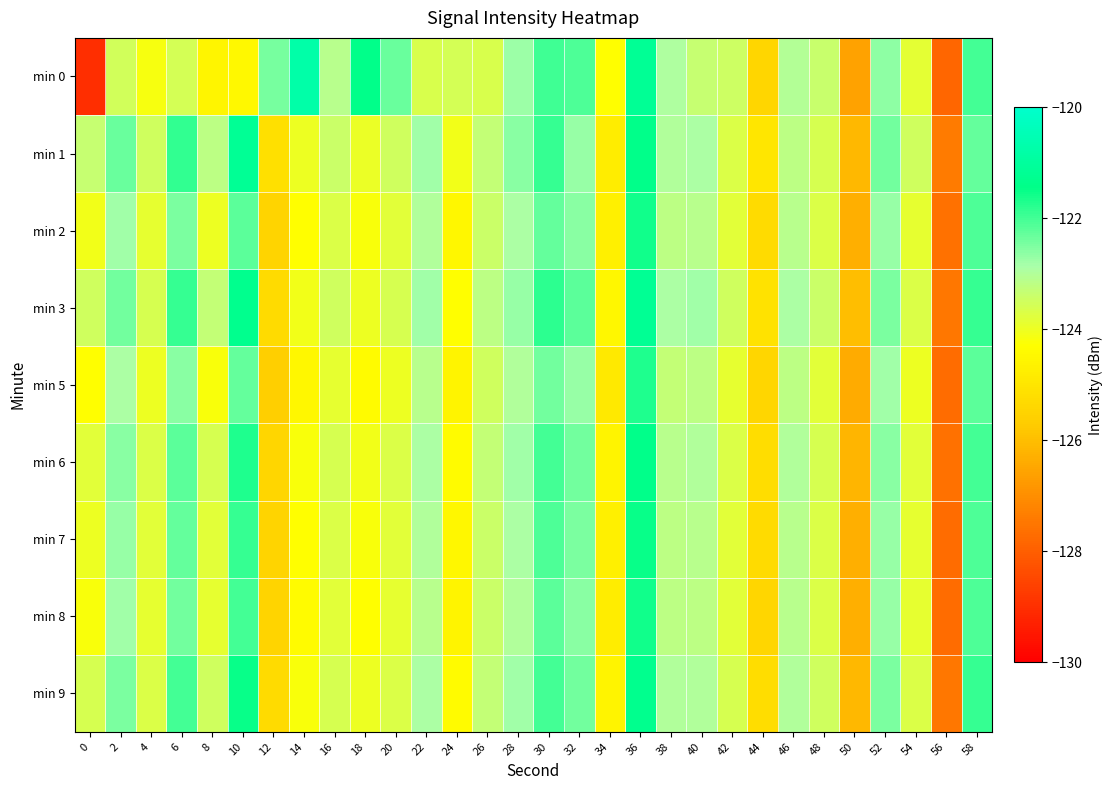

Reading left to right, transcribe all the data shown in this chart.

min 0: 0=-129.0	2=-123.5	4=-124.1	6=-123.6	8=-124.5	10=-124.5	12=-122.5	14=-120.8	16=-123.1	18=-121.4	20=-122.3	22=-123.7	24=-123.6	26=-123.6	28=-122.8	30=-122.0	32=-122.1	34=-124.3	36=-121.1	38=-123.0	40=-123.3	42=-123.5	44=-125.4	46=-123.0	48=-123.4	50=-126.6	52=-122.6	54=-123.8	56=-127.8	58=-122.0
min 1: 0=-123.4	2=-122.3	4=-123.5	6=-121.9	8=-123.2	10=-121.2	12=-125.1	14=-124.0	16=-123.4	18=-124.0	20=-123.5	22=-122.8	24=-124.1	26=-123.3	28=-122.6	30=-121.9	32=-122.7	34=-124.8	36=-121.4	38=-123.0	40=-122.9	42=-123.7	44=-125.0	46=-123.2	48=-123.6	50=-126.1	52=-122.4	54=-123.5	56=-127.4	58=-122.3
min 2: 0=-124.1	2=-122.8	4=-123.9	6=-122.5	8=-124.0	10=-122.2	12=-125.5	14=-124.3	16=-123.7	18=-124.2	20=-123.8	22=-123.0	24=-124.5	26=-123.4	28=-122.9	30=-122.3	32=-122.6	34=-124.7	36=-121.6	38=-123.2	40=-123.1	42=-123.8	44=-125.3	46=-123.1	48=-123.7	50=-126.3	52=-122.7	54=-123.9	56=-127.6	58=-122.1
min 3: 0=-123.5	2=-122.4	4=-123.6	6=-121.9	8=-123.3	10=-121.3	12=-125.3	14=-124.1	16=-123.5	18=-124.0	20=-123.6	22=-122.8	24=-124.3	26=-123.2	28=-122.7	30=-121.8	32=-122.2	34=-124.5	36=-121.2	38=-122.9	40=-122.8	42=-123.5	44=-125.1	46=-122.9	48=-123.4	50=-126.0	52=-122.5	54=-123.7	56=-127.5	58=-121.9
min 5: 0=-124.3	2=-122.9	4=-124.0	6=-122.6	8=-124.2	10=-122.3	12=-125.6	14=-124.5	16=-123.9	18=-124.4	20=-124.0	22=-123.1	24=-124.6	26=-123.5	28=-123.0	30=-122.4	32=-122.7	34=-124.9	36=-121.7	38=-123.3	40=-123.2	42=-123.9	44=-125.4	46=-123.2	48=-123.8	50=-126.4	52=-122.8	54=-124.0	56=-127.7	58=-122.2
min 6: 0=-123.8	2=-122.6	4=-123.7	6=-122.2	8=-123.6	10=-121.7	12=-125.4	14=-124.2	16=-123.6	18=-124.1	20=-123.7	22=-122.9	24=-124.4	26=-123.3	28=-122.8	30=-122.0	32=-122.4	34=-124.6	36=-121.4	38=-123.1	40=-123.0	42=-123.7	44=-125.2	46=-123.0	48=-123.6	50=-126.2	52=-122.6	54=-123.8	56=-127.6	58=-122.0
min 7: 0=-124.0	2=-122.7	4=-123.8	6=-122.3	8=-123.8	10=-121.9	12=-125.5	14=-124.3	16=-123.7	18=-124.2	20=-123.8	22=-123.0	24=-124.5	26=-123.4	28=-122.9	30=-122.1	32=-122.5	34=-124.7	36=-121.5	38=-123.2	40=-123.1	42=-123.8	44=-125.3	46=-123.1	48=-123.7	50=-126.3	52=-122.7	54=-123.9	56=-127.7	58=-122.1
min 8: 0=-124.2	2=-122.8	4=-123.9	6=-122.4	8=-123.9	10=-122.0	12=-125.5	14=-124.4	16=-123.8	18=-124.3	20=-123.9	22=-123.1	24=-124.6	26=-123.4	28=-123.0	30=-122.2	32=-122.6	34=-124.8	36=-121.6	38=-123.2	40=-123.2	42=-123.8	44=-125.4	46=-123.1	48=-123.7	50=-126.3	52=-122.7	54=-123.9	56=-127.7	58=-122.1
min 9: 0=-123.6	2=-122.5	4=-123.7	6=-122.0	8=-123.5	10=-121.5	12=-125.3	14=-124.2	16=-123.6	18=-124.0	20=-123.7	22=-122.9	24=-124.4	26=-123.3	28=-122.8	30=-122.0	32=-122.4	34=-124.6	36=-121.3	38=-123.0	40=-123.0	42=-123.6	44=-125.2	46=-123.0	48=-123.5	50=-126.1	52=-122.5	54=-123.7	56=-127.5	58=-121.9